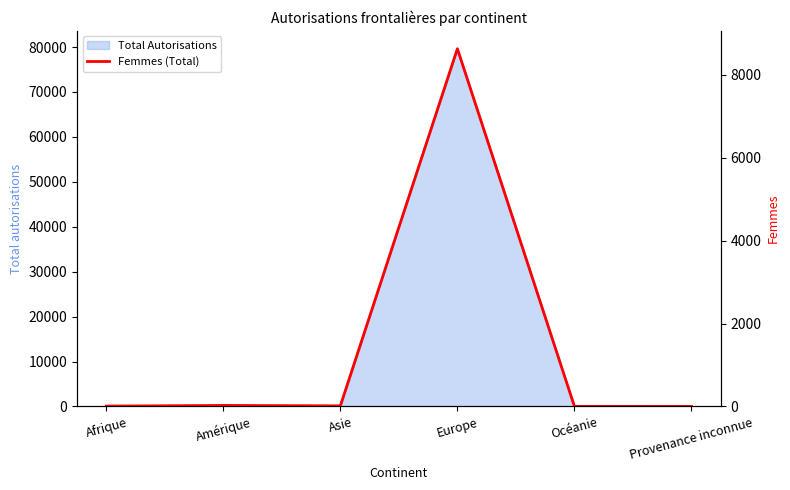

At which label does the data first exceed 14?

Amérique